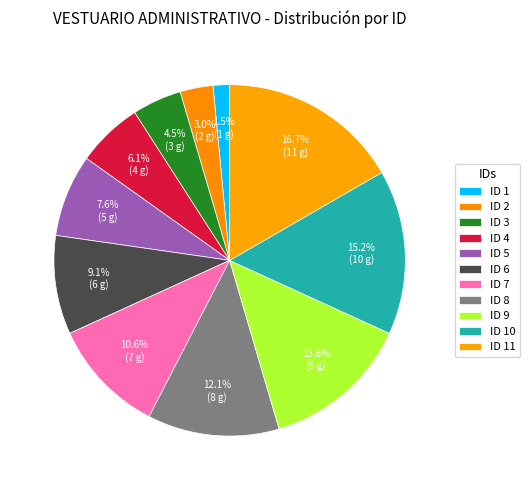

Count the number of slices in the pie.

11